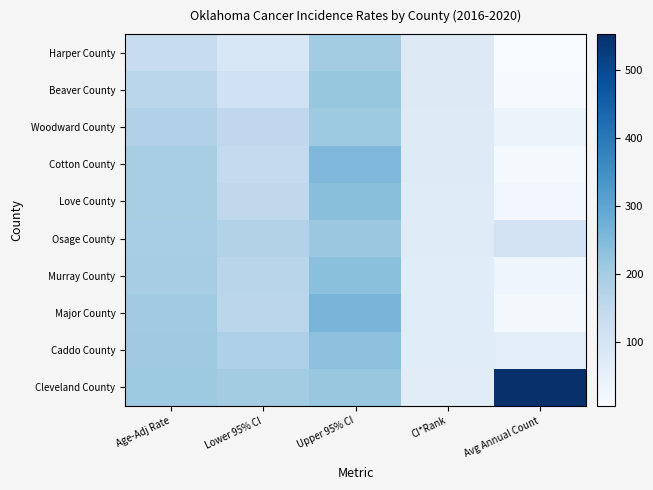

At which category is the sum across all series the highest?

Upper 95% CI